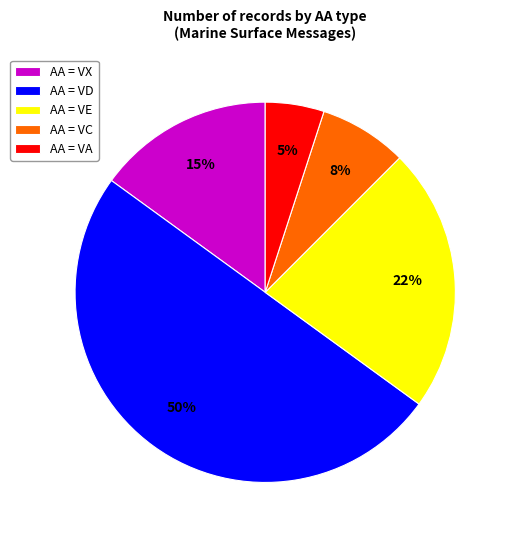

Between AA = VX and AA = VE, which is larger?

AA = VE